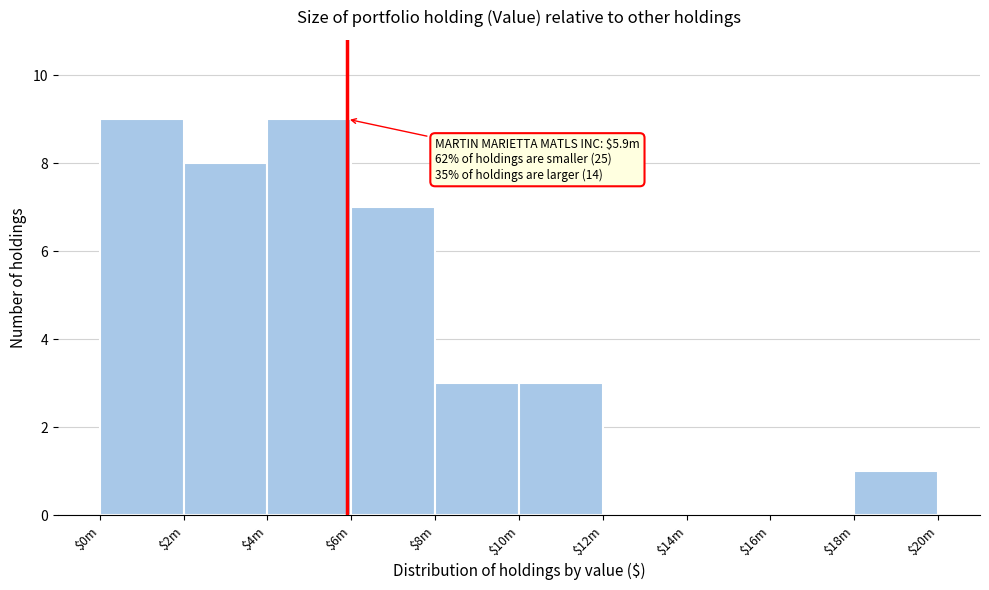

What is the sum of all values?

40